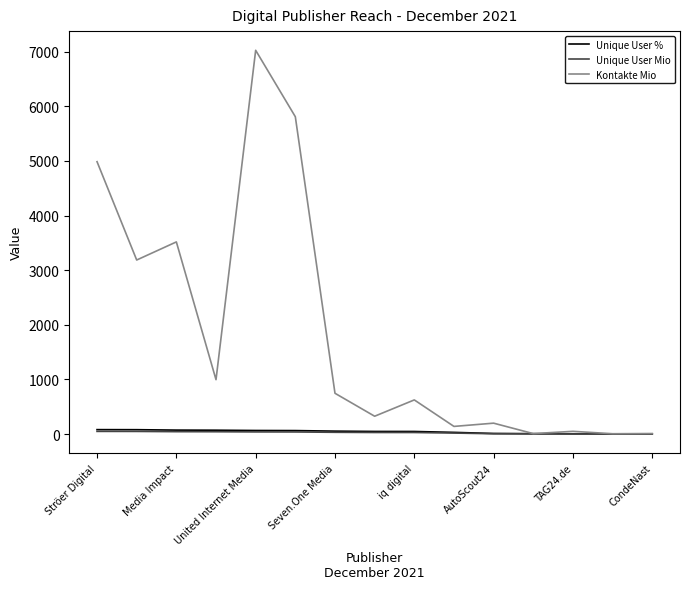

Which series has the largest total across all categories?

Kontakte Mio